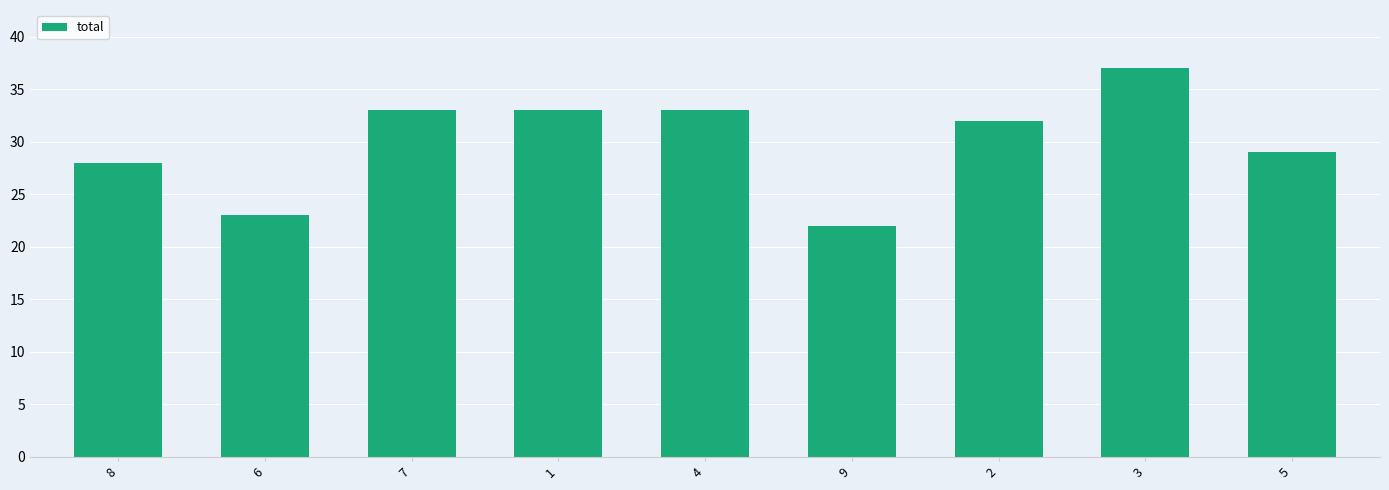

What is the smallest value displayed?

22